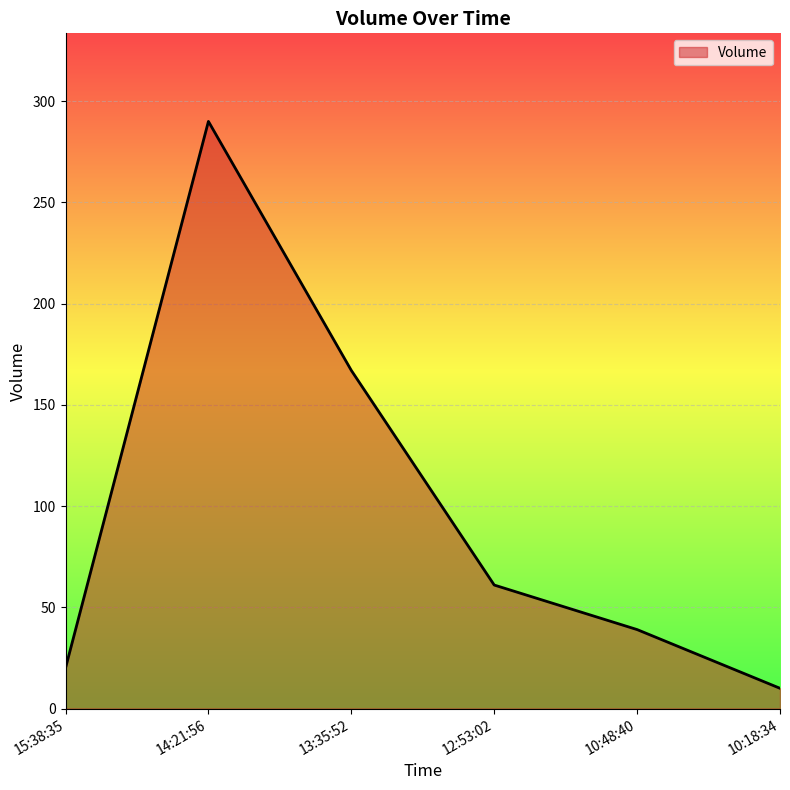

At which category does the data reach its first local peak?

14:21:56